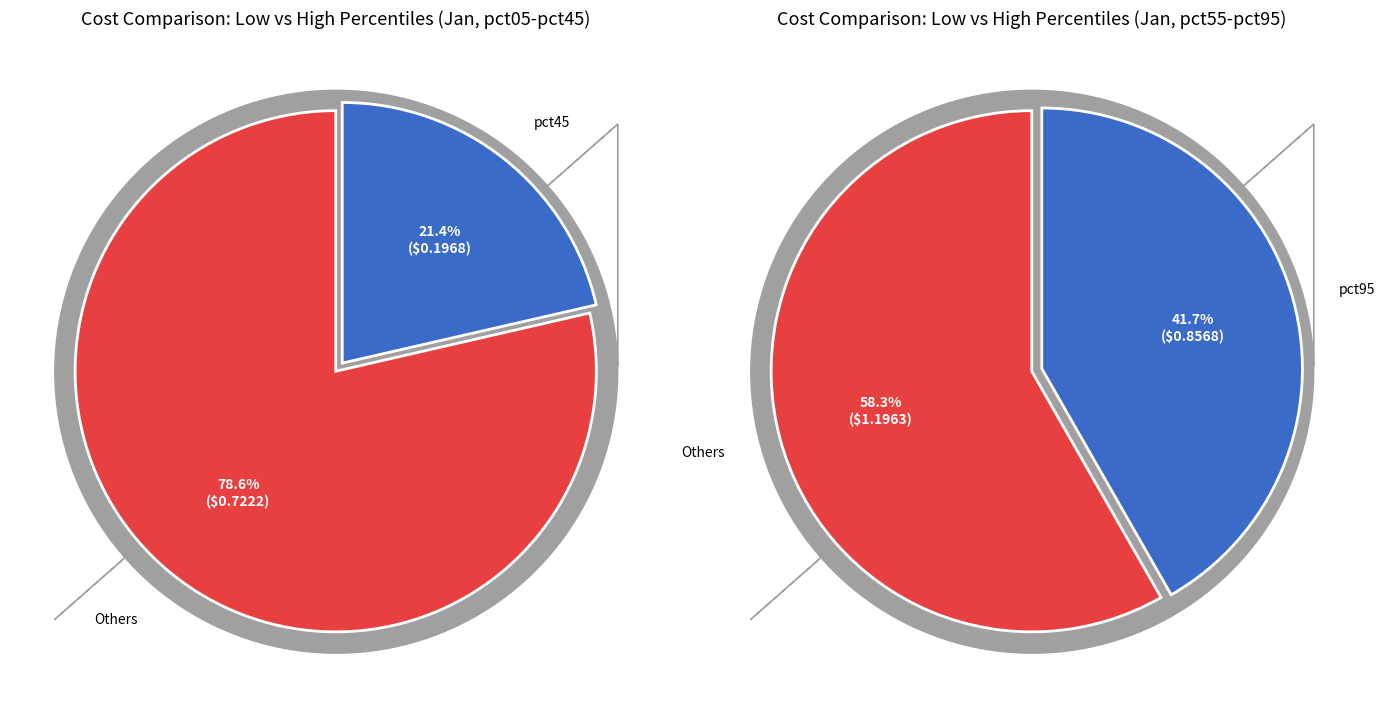

Is pct75 the majority of the pie?

No